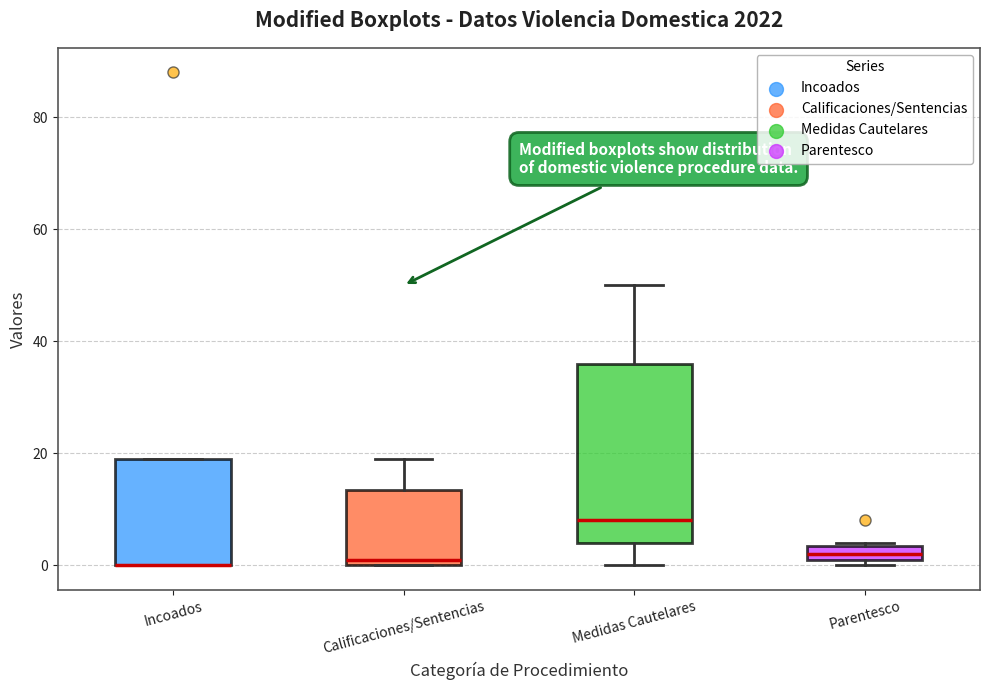

Comparing the boxes themselves (not the whiskers), which one is the tallest?

Medidas Cautelares